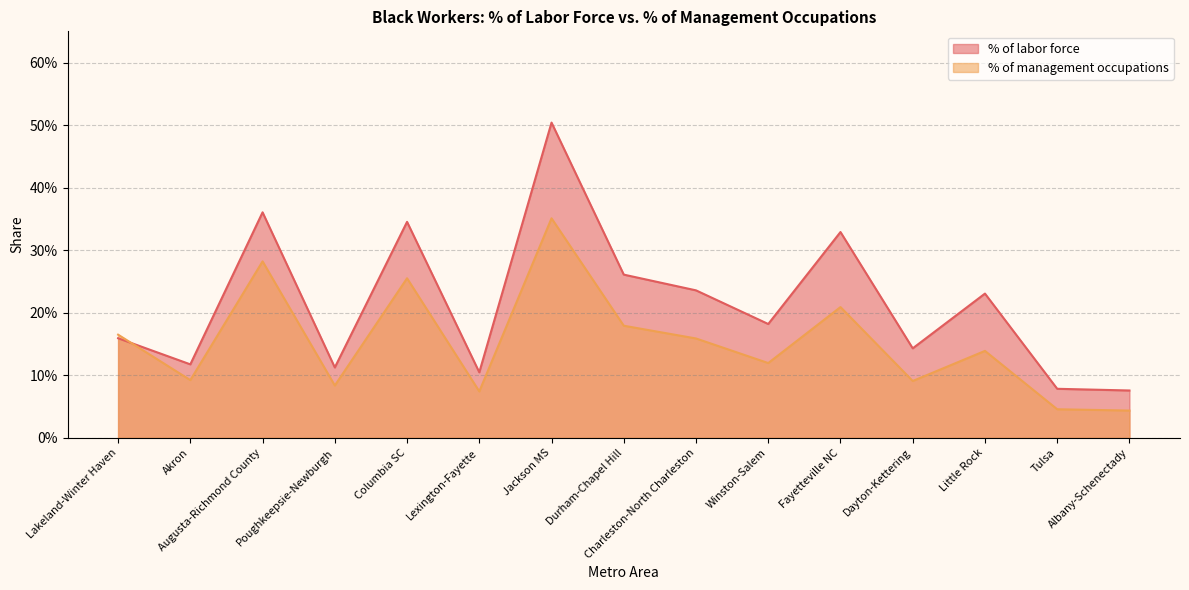

What is the label of the 4th point from the left?

Poughkeepsie-Newburgh